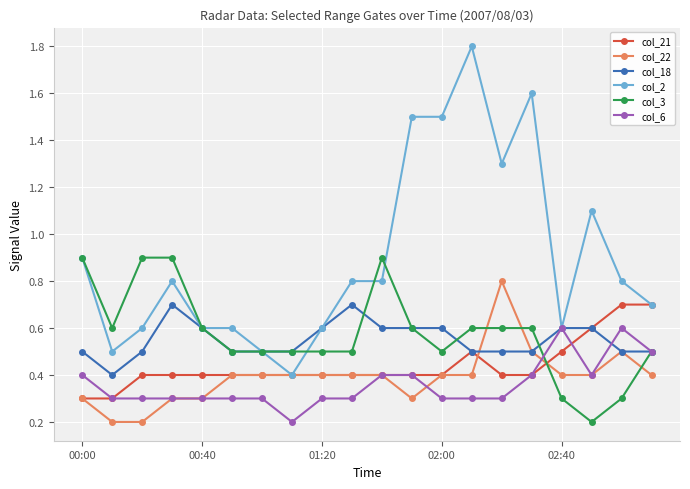

What is the maximum value for col_2?

1.8